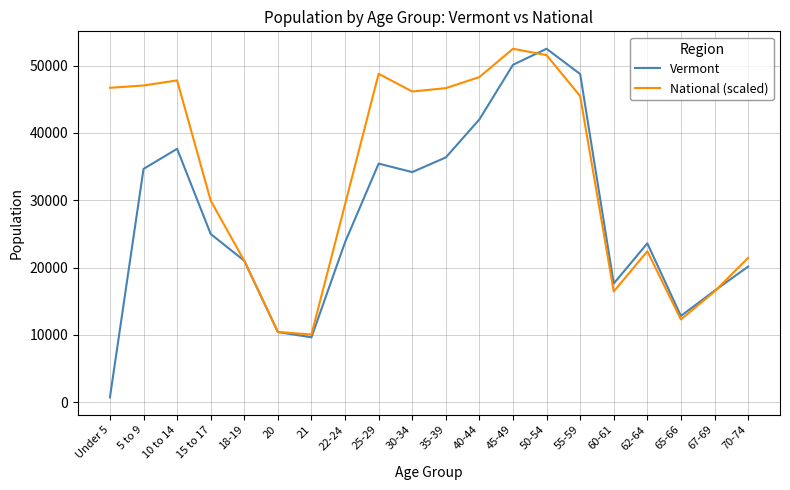

Where is National (scaled) nearest to the value 31279?

15 to 17